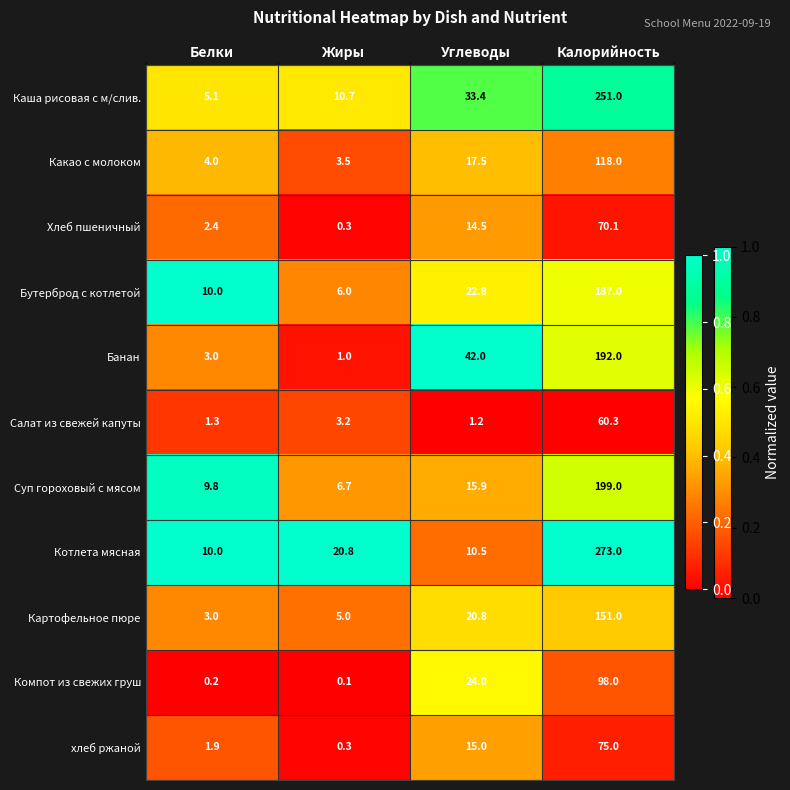

Where does the Бутерброд с котлетой series first go above 22?

Углеводы